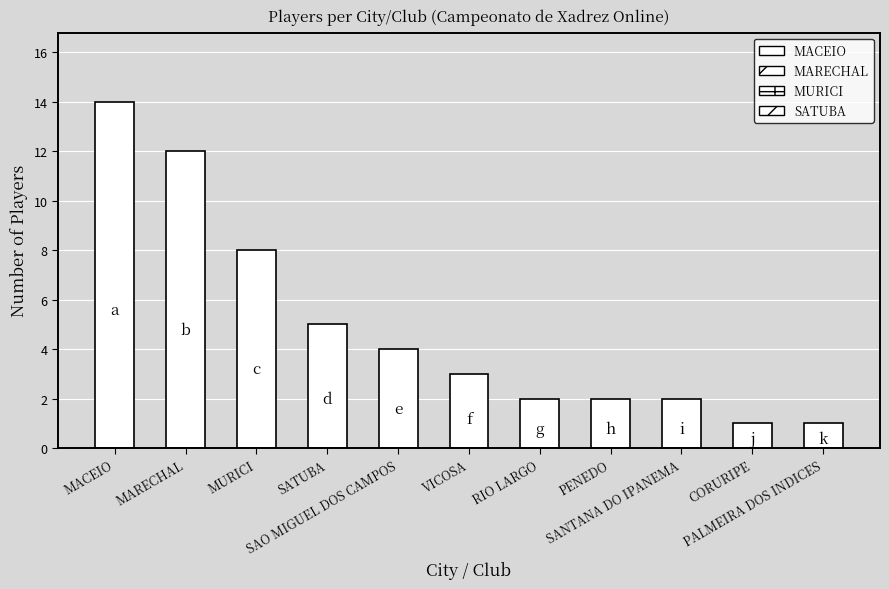

What is the ratio of the value at MURICI to the value at RIO LARGO?

4.0